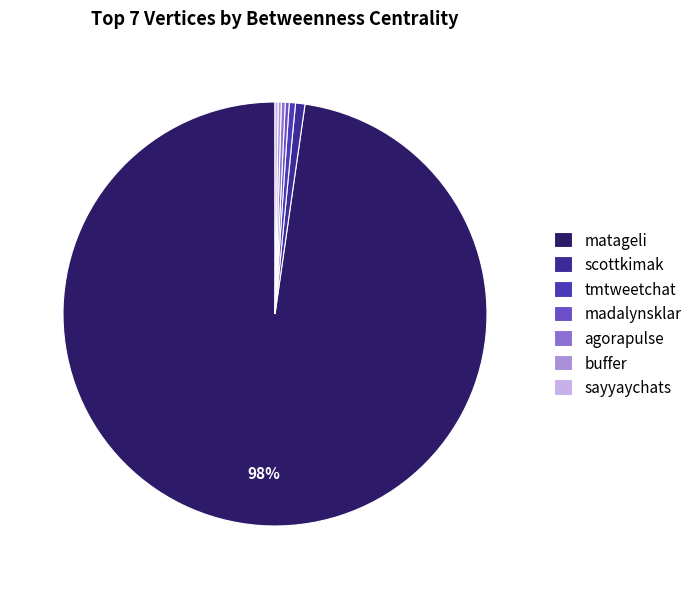

Which has a higher value, matageli or agorapulse?

matageli